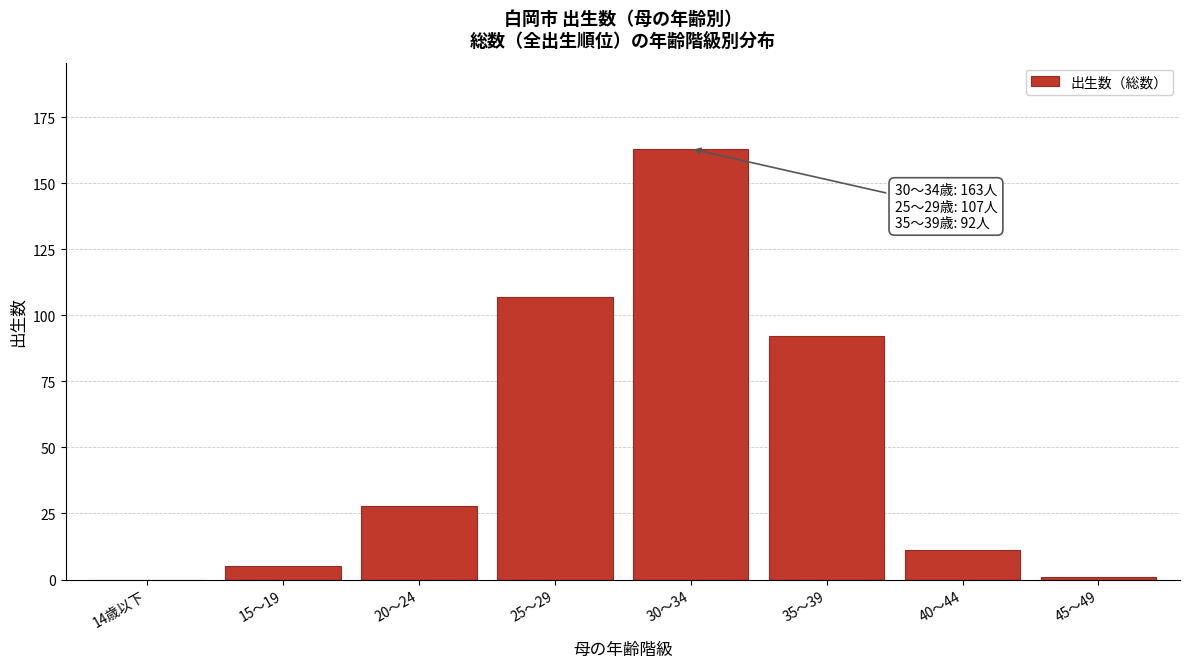

Reading left to right, what are all the values shown in this chart?

14歳以下=0	15～19=5	20～24=28	25～29=107	30～34=163	35～39=92	40～44=11	45～49=1